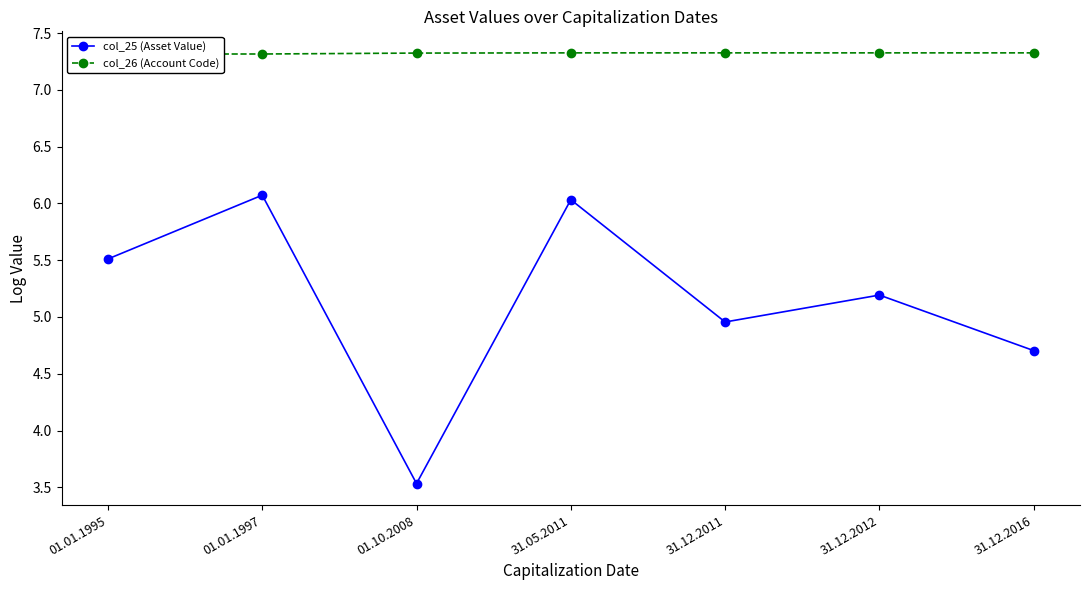

At which category does the chart reach its minimum across all series?

01.10.2008